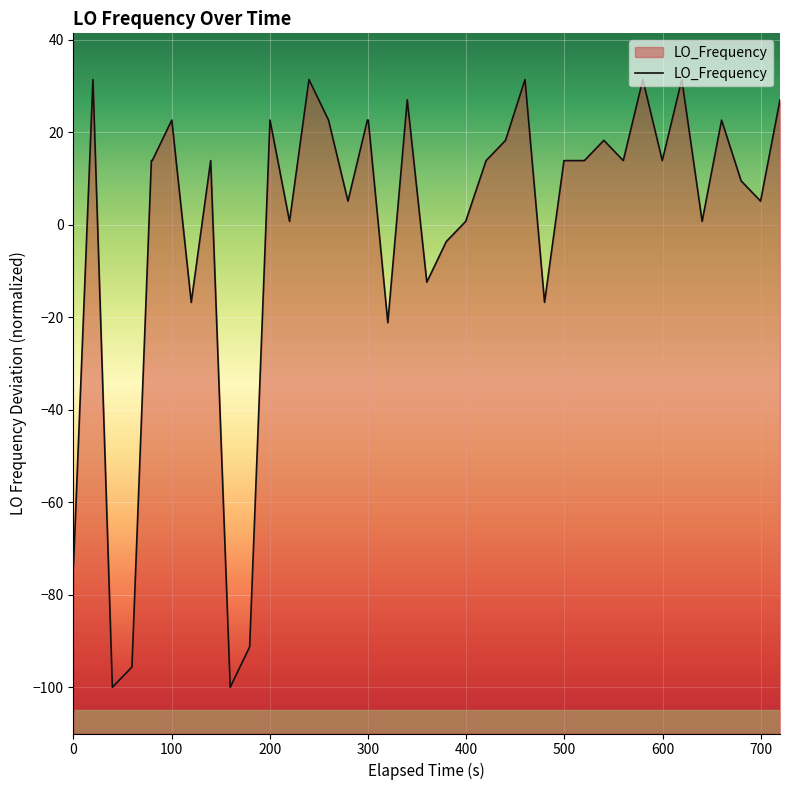

What is the minimum value shown in the chart?

-100.0